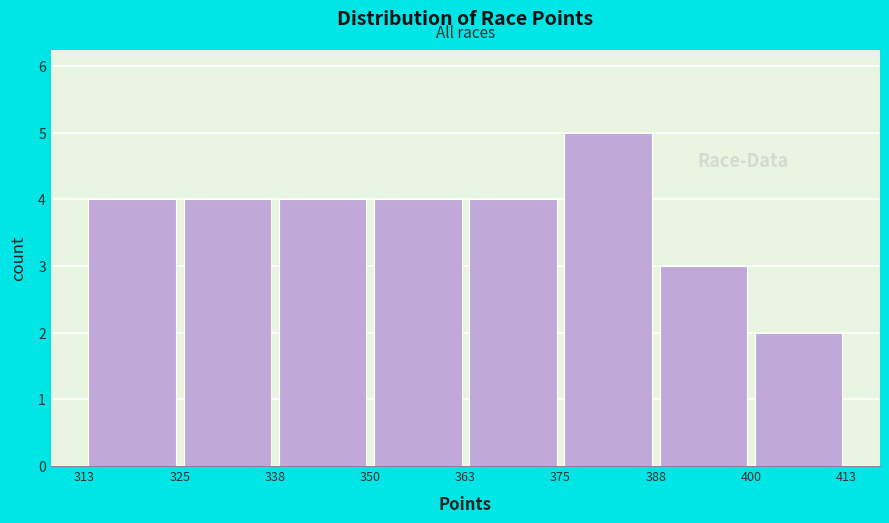

Reading left to right, list every bar in this chart as the range it spans on the x-axis followed by its height. The values are not printed on the chart, so give them approximately, as read against the axis.

313 to 325: 4
325 to 338: 4
338 to 350: 4
350 to 363: 4
363 to 375: 4
375 to 388: 5
388 to 400: 3
400 to 413: 2